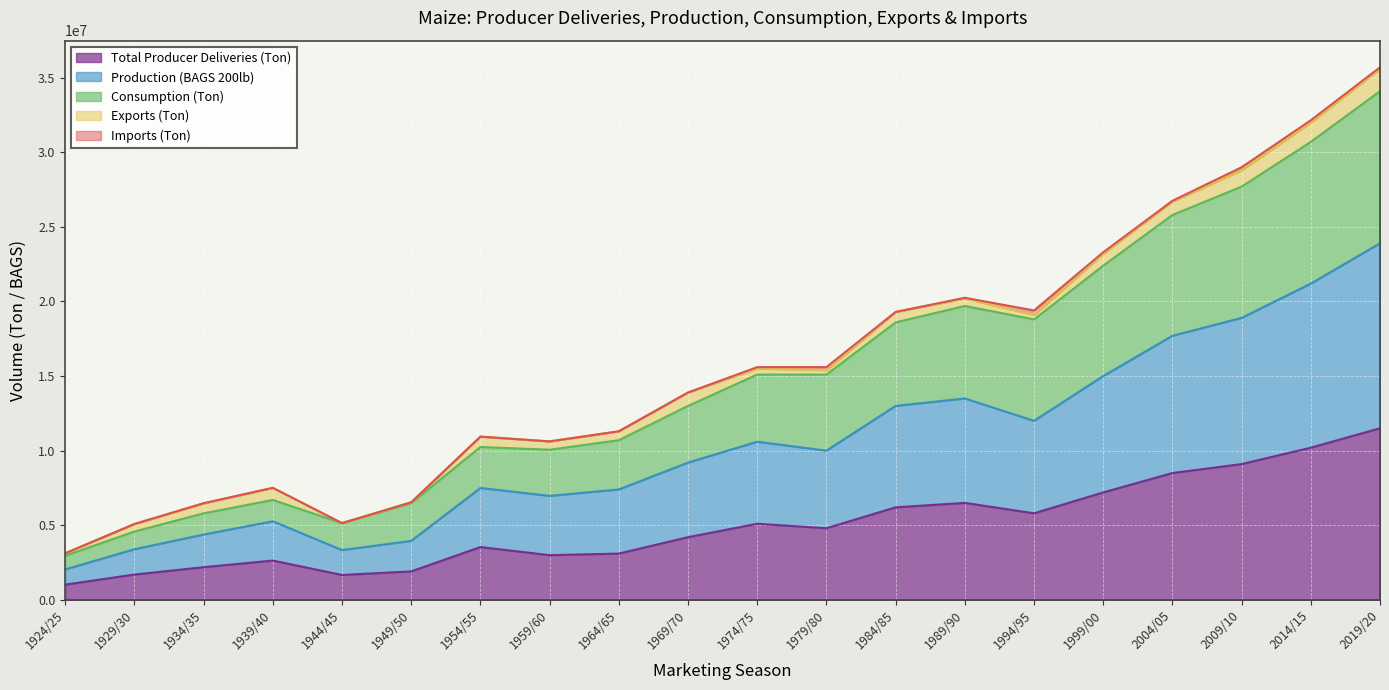

The value of Total Producer Deliveries (Ton) at 1974/75 is 5100000.0. True or false?

True